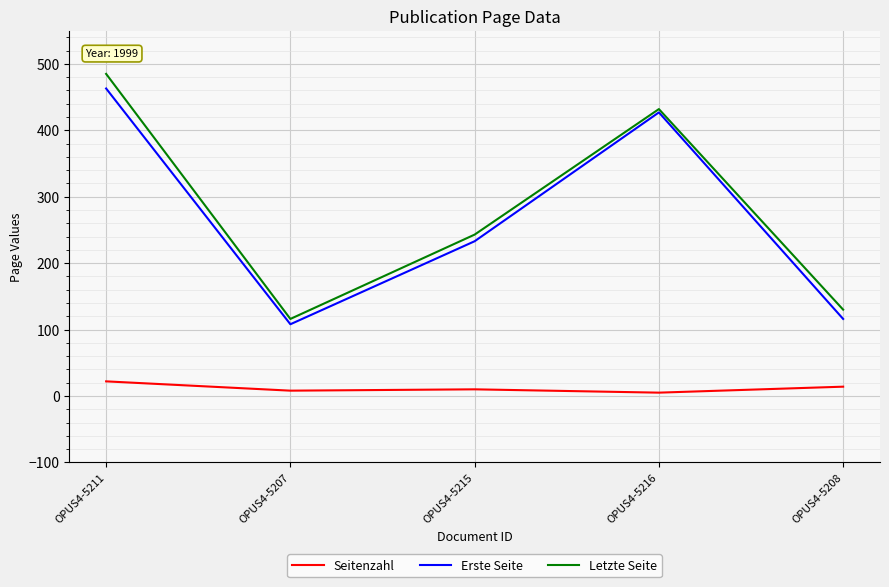

At which label does Seitenzahl reach its peak?

OPUS4-5211